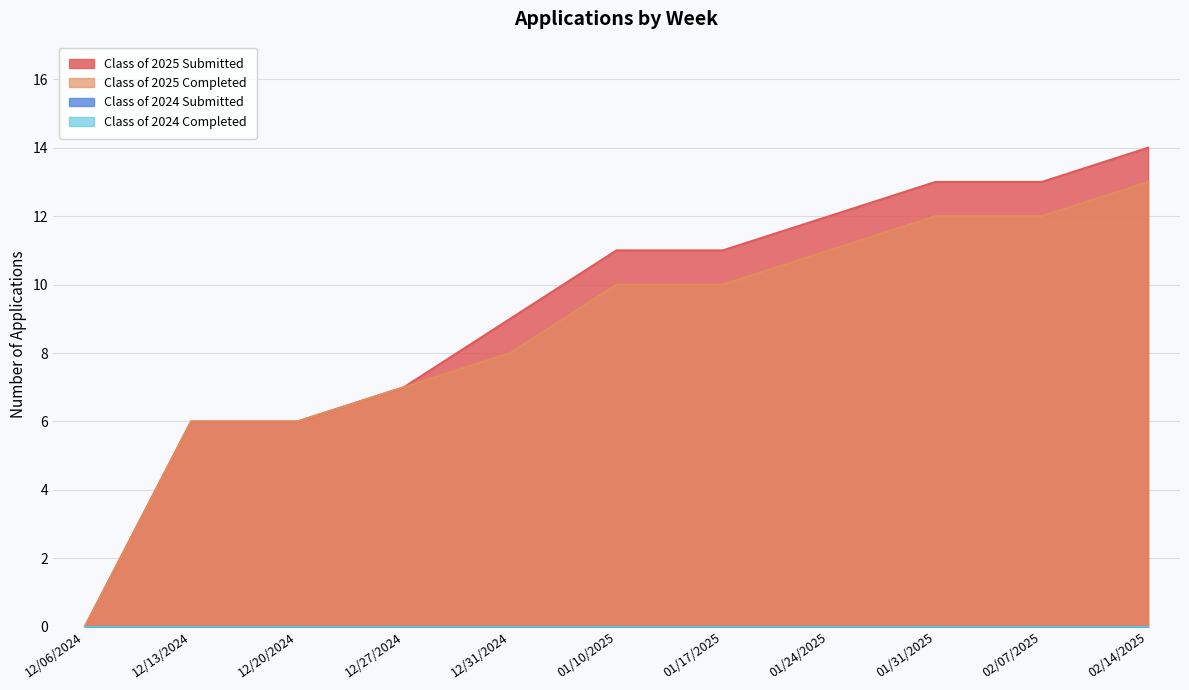

How many positive values does the Class of 2025 Completed series have?

10